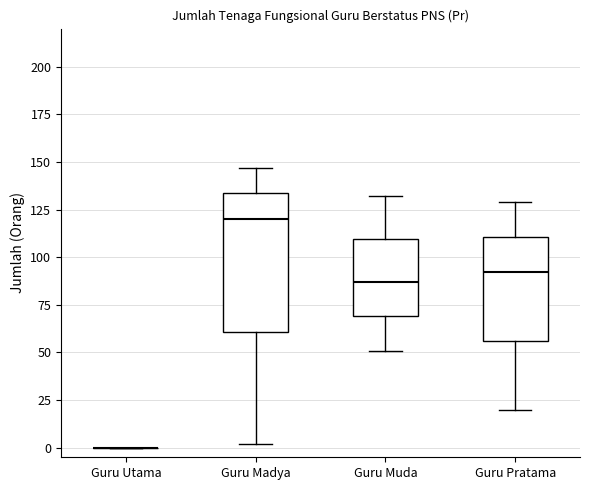

Which box is the tallest, from its lower edge to its upper edge?

Guru Madya